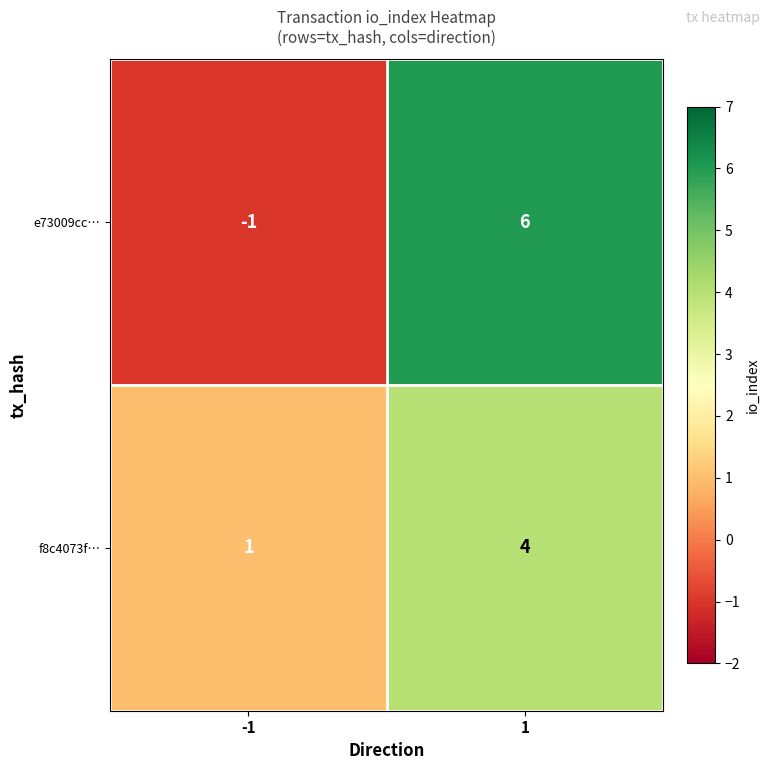

The value of e73009cc… at -1 is -1. True or false?

True